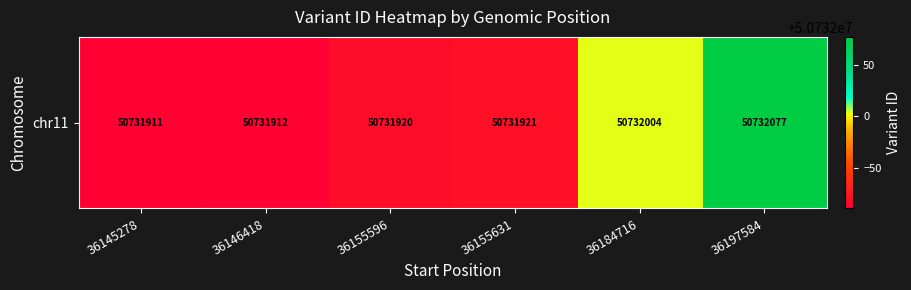

What is the difference between the second highest and second lowest values?

92